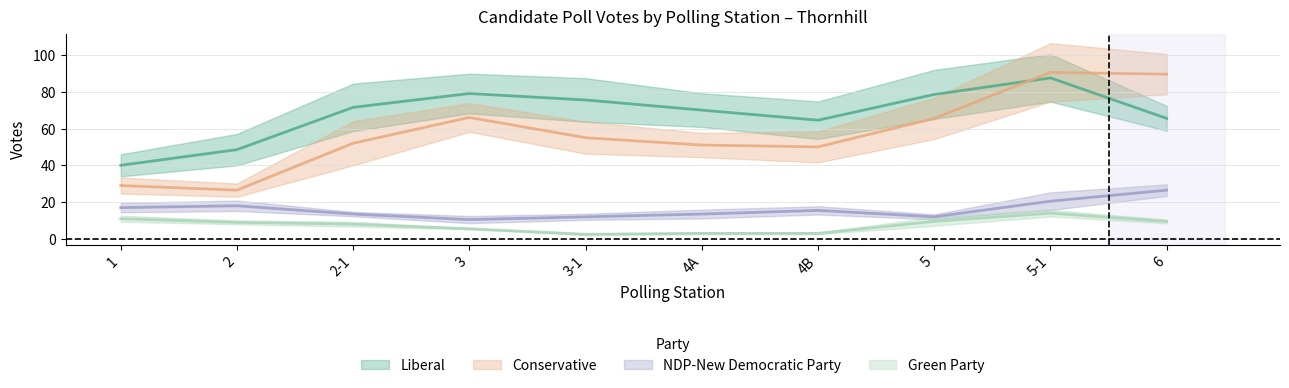

What are all the series names shown in the legend?

Liberal, Conservative, NDP-New Democratic Party, Green Party